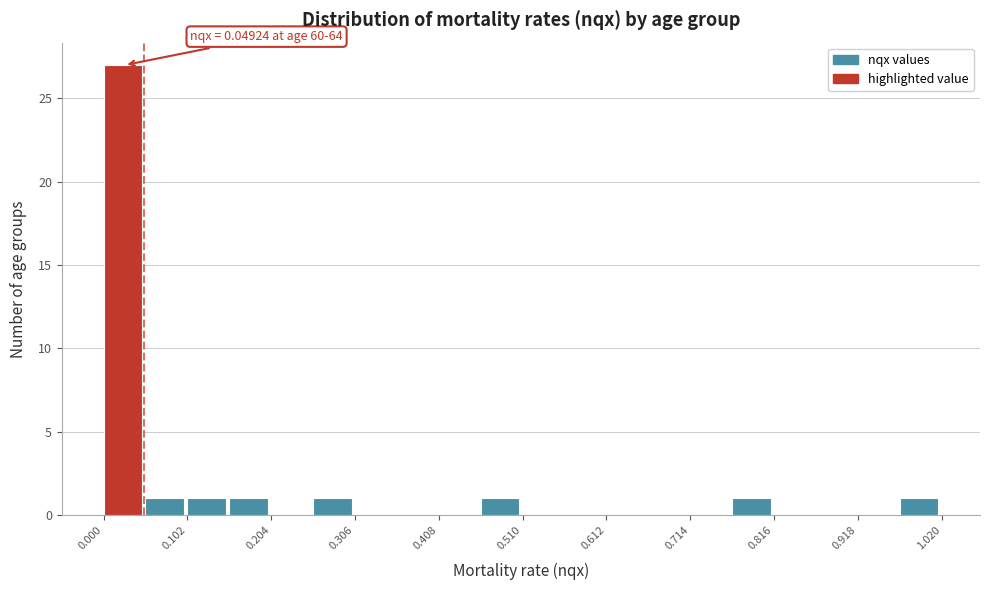

Around what value on the x-axis is the tallest bar? Give the approximate position of its centre, as read against the axis.

0.02